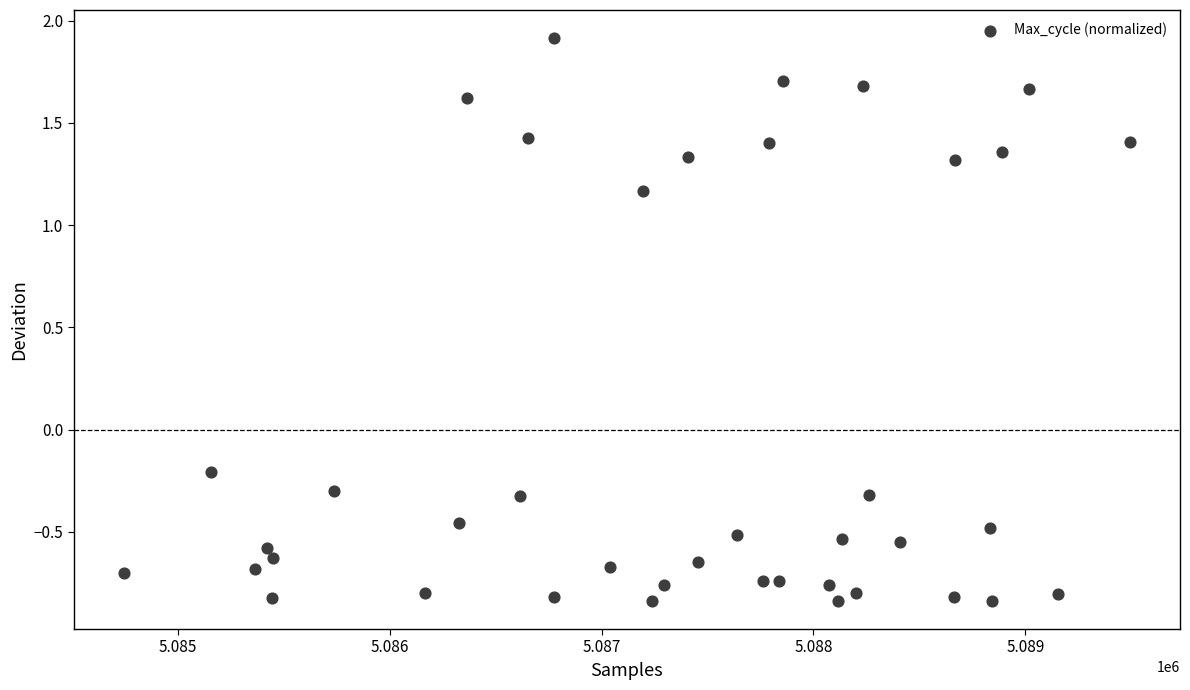

What is the range of X values (max minus min)?

4745.0